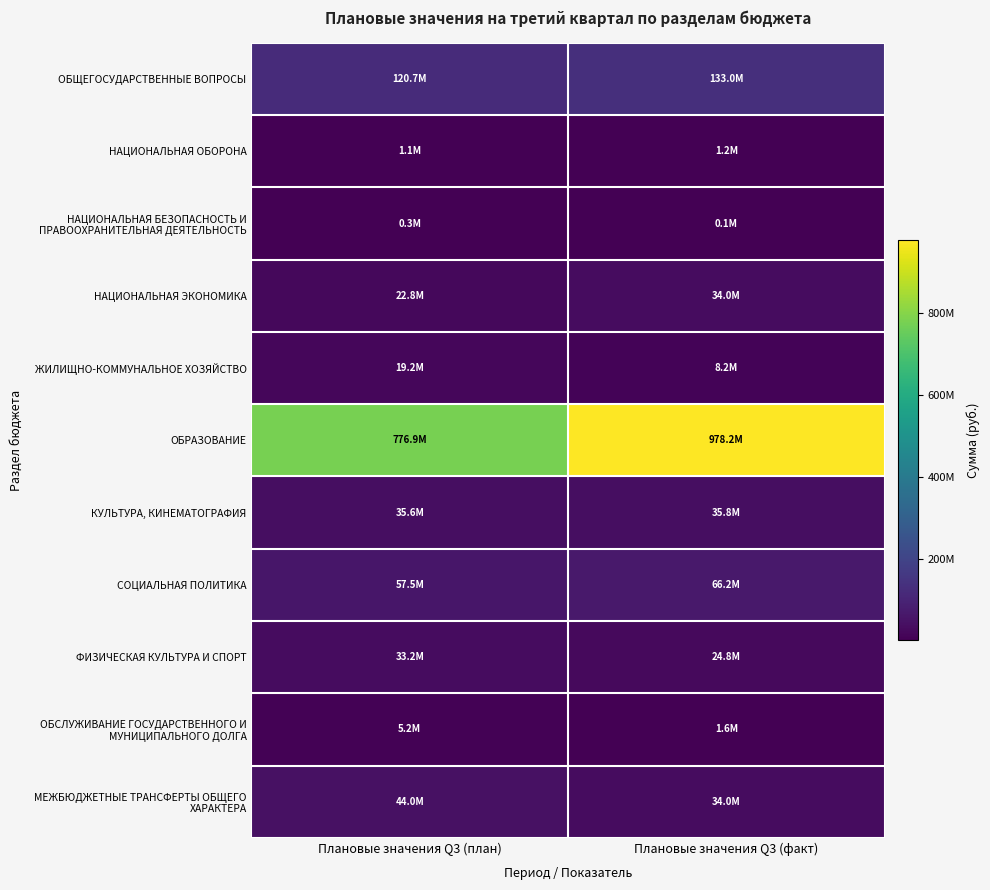

At Плановые значения Q3 (план), list the series in order from smallest to largest.

НАЦИОНАЛЬНАЯ БЕЗОПАСНОСТЬ И ПРАВООХРАНИТЕЛЬНАЯ ДЕЯТЕЛЬНОСТЬ, НАЦИОНАЛЬНАЯ ОБОРОНА, ОБСЛУЖИВАНИЕ ГОСУДАРСТВЕННОГО И МУНИЦИПАЛЬНОГО ДОЛГА, ЖИЛИЩНО-КОММУНАЛЬНОЕ ХОЗЯЙСТВО, НАЦИОНАЛЬНАЯ ЭКОНОМИКА, ФИЗИЧЕСКАЯ КУЛЬТУРА И СПОРТ, КУЛЬТУРА, КИНЕМАТОГРАФИЯ, МЕЖБЮДЖЕТНЫЕ ТРАНСФЕРТЫ ОБЩЕГО ХАРАКТЕРА, СОЦИАЛЬНАЯ ПОЛИТИКА, ОБЩЕГОСУДАРСТВЕННЫЕ ВОПРОСЫ, ОБРАЗОВАНИЕ